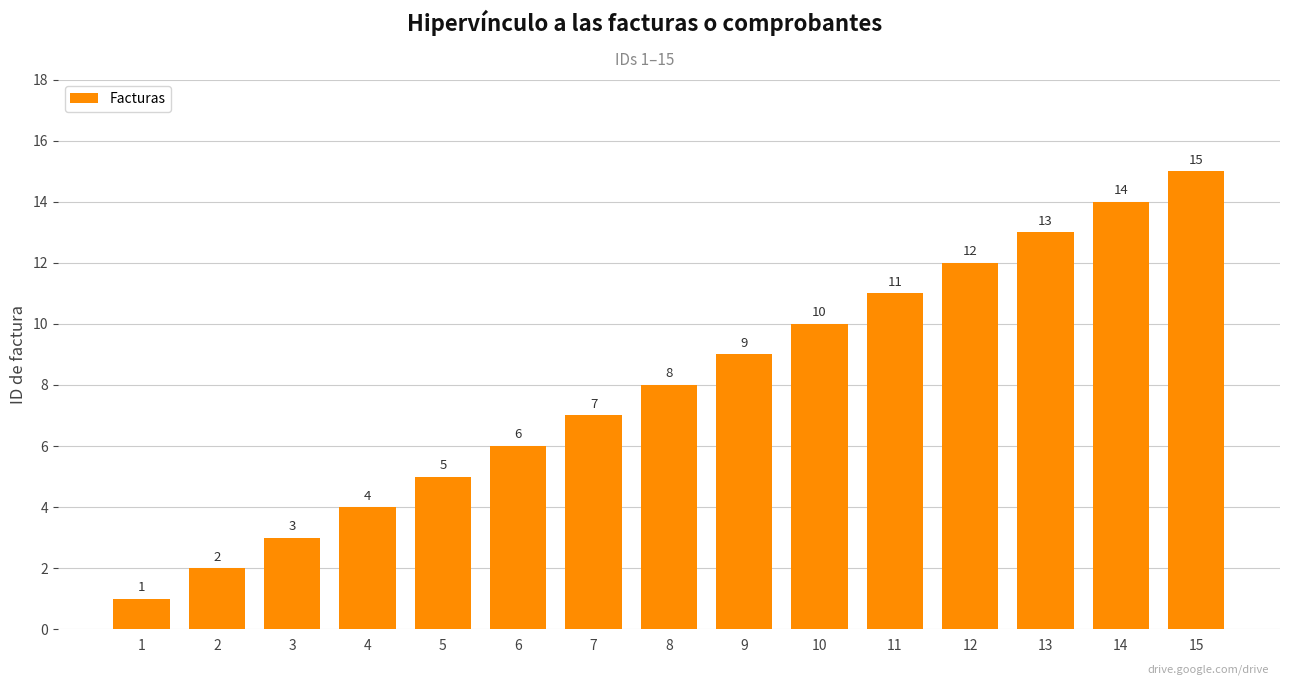

What is the ratio of the value at 7 to the value at 2?

3.5